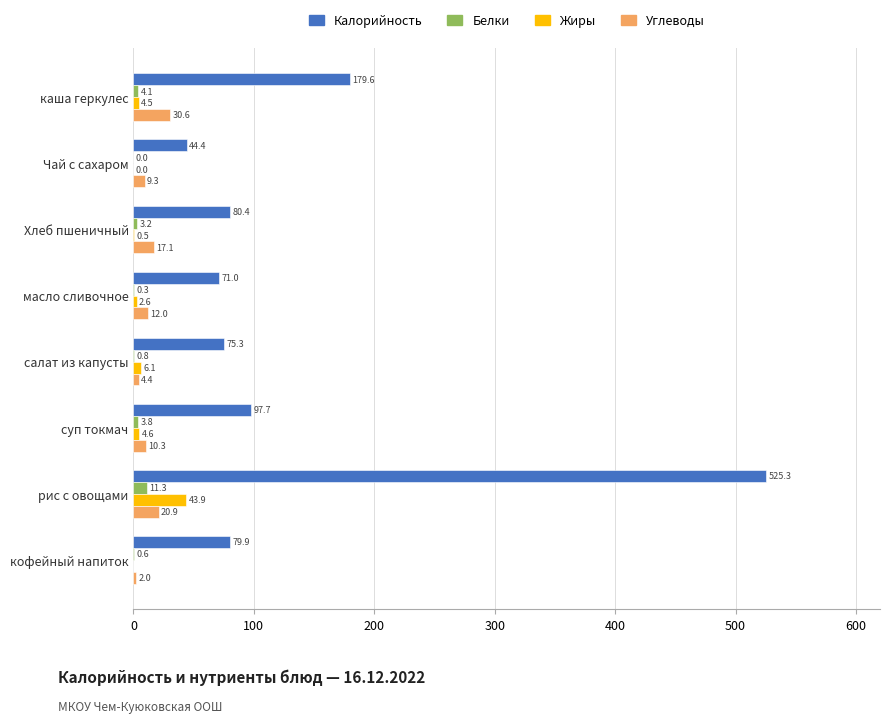

What are all the series names shown in the legend?

Калорийность, Белки, Жиры, Углеводы